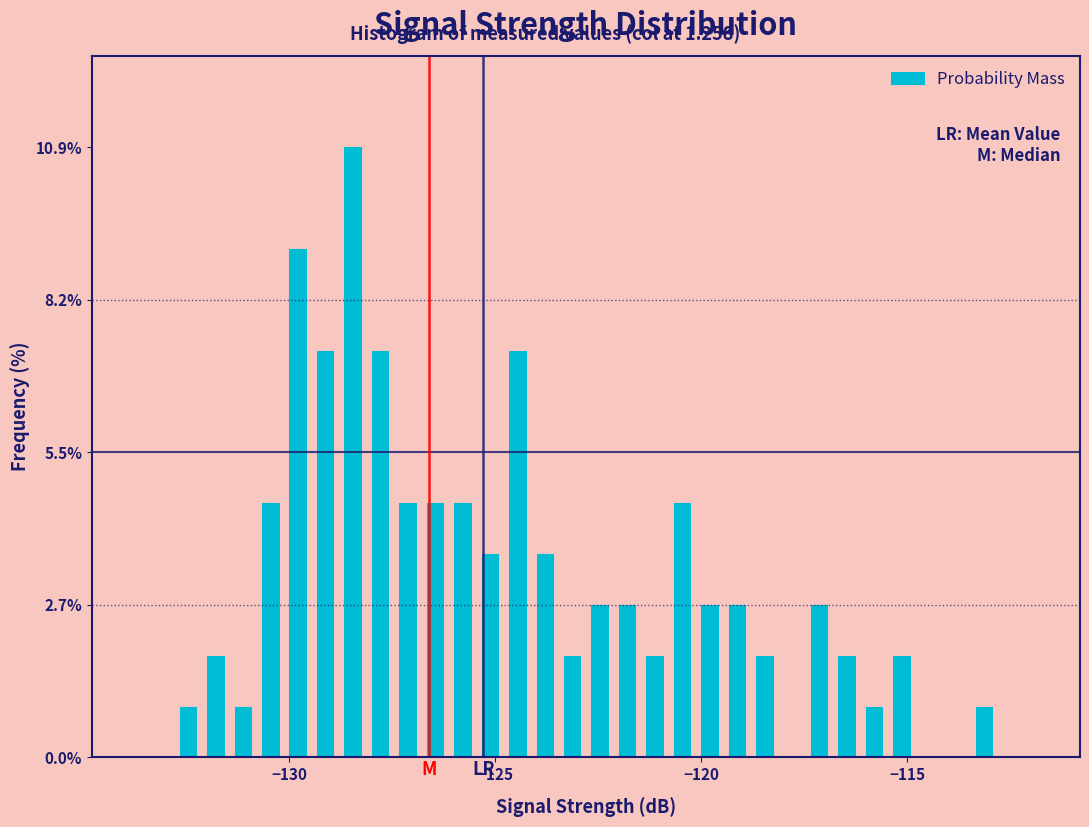

Read against the x-axis, roughly where is the centre of the tallest bar?

-128.5